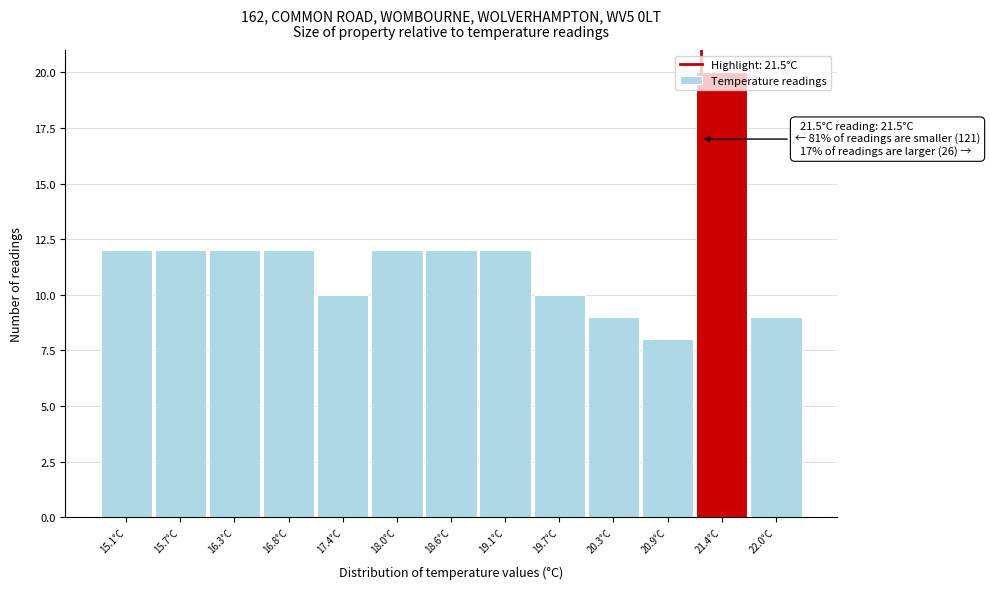

What is the greatest value displayed?

20